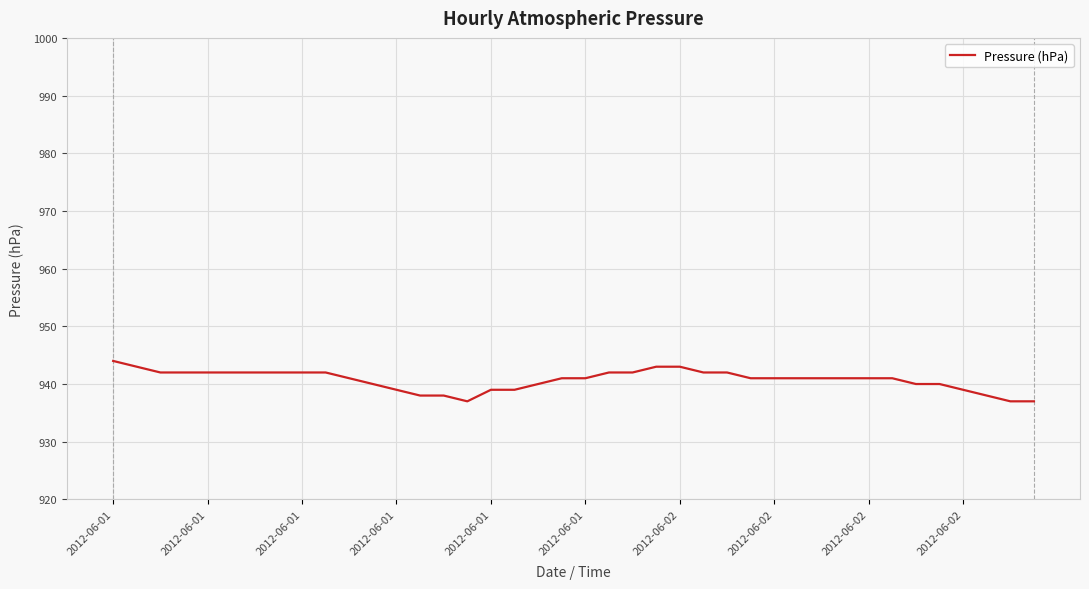

What is the minimum value shown in the chart?

937